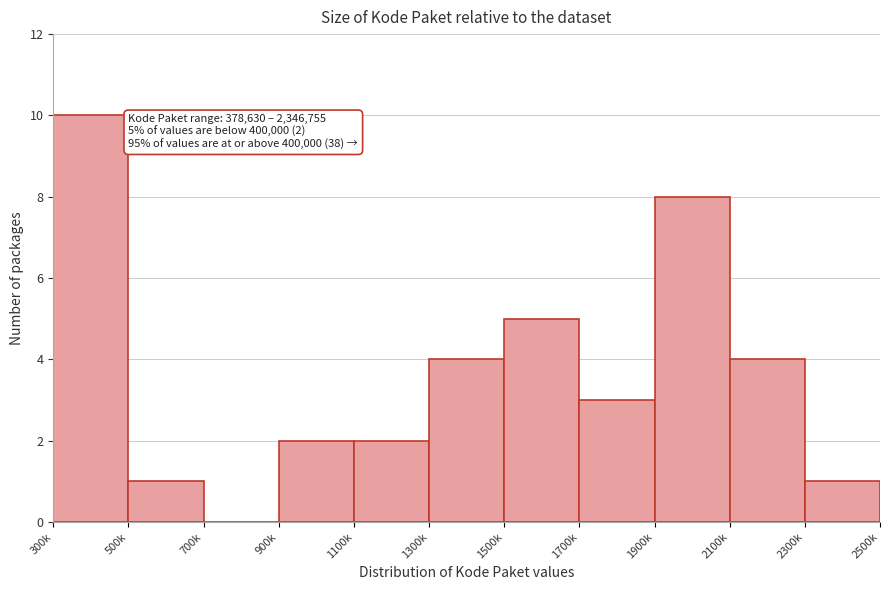

Reading left to right, list all the values displayed in this chart.

300k=10	500k=1	700k=0	900k=2	1100k=2	1300k=4	1500k=5	1700k=3	1900k=8	2100k=4	2300k=1